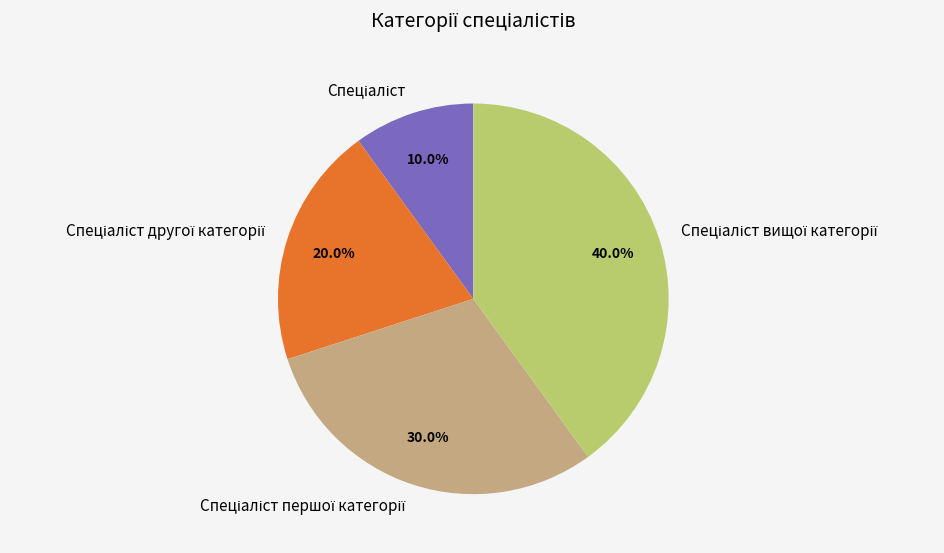

Is there any slice that represents more than half of the pie?

No